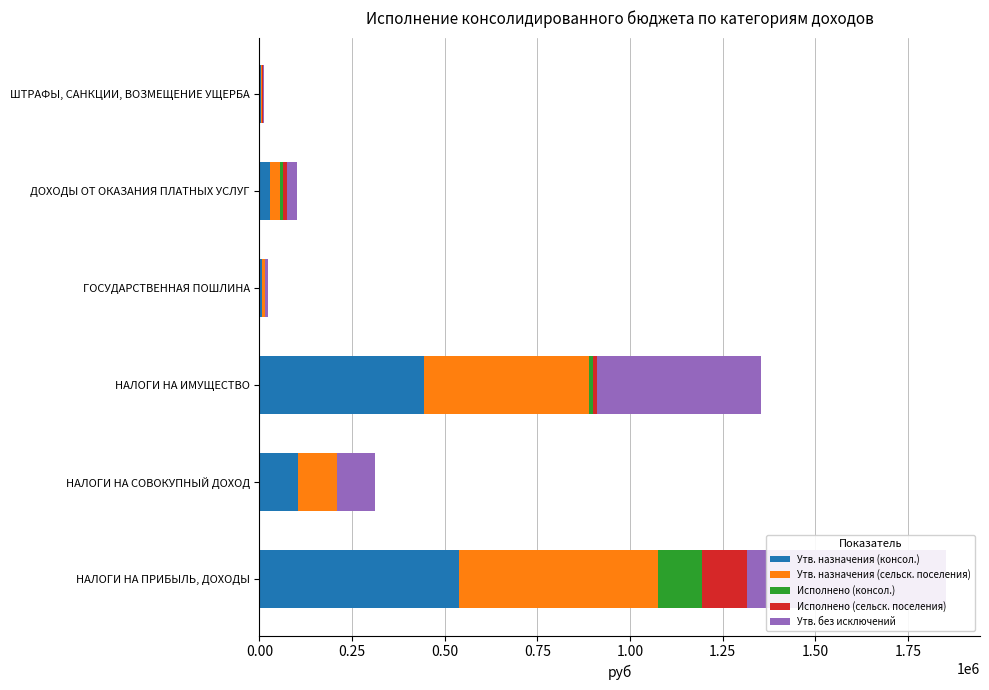

Reading left to right, transcribe all the data shown in this chart.

Утв. назначения (консол.): 537300.0	104300.0	444400.0	7200.0	27300.0	3500.0
Утв. назначения (сельск. поселения): 537300.0	104300.0	444400.0	7200.0	27300.0	3500.0
Исполнено (консол.): 120148.2	0.0	10503.3	800.0	9953.8	1000.0
Исполнено (сельск. поселения): 120148.2	0.0	10503.3	800.0	9953.8	1000.0
Утв. без исключений: 537300.0	104300.0	444400.0	7200.0	27300.0	3500.0